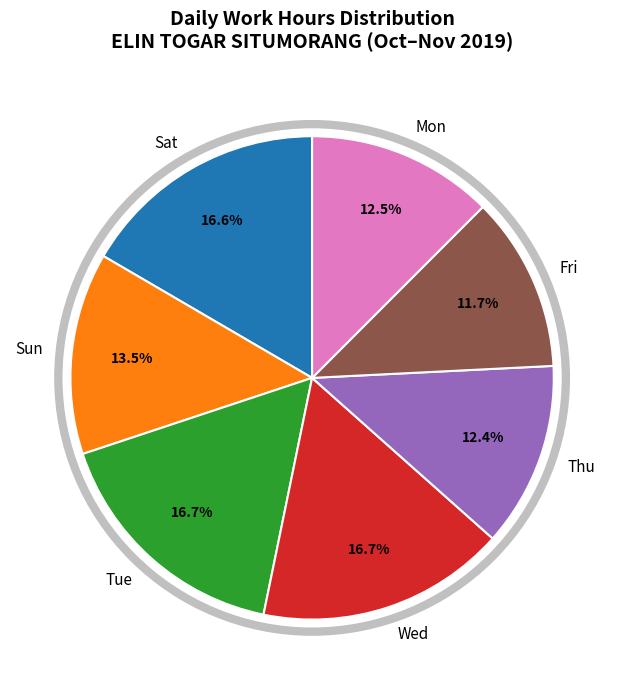

To the nearest percent, what is the average slice percentage?

14%